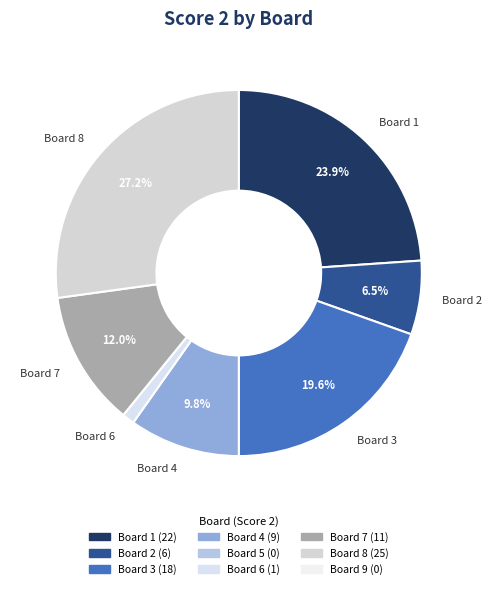

True or false: Board 8 accounts for 13% of the total.

False